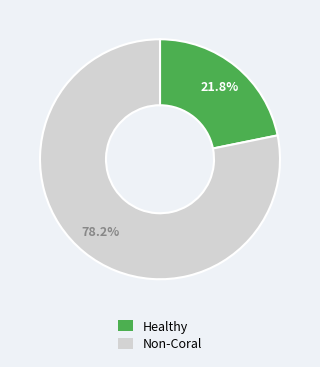

Is there any slice that represents more than half of the pie?

Yes